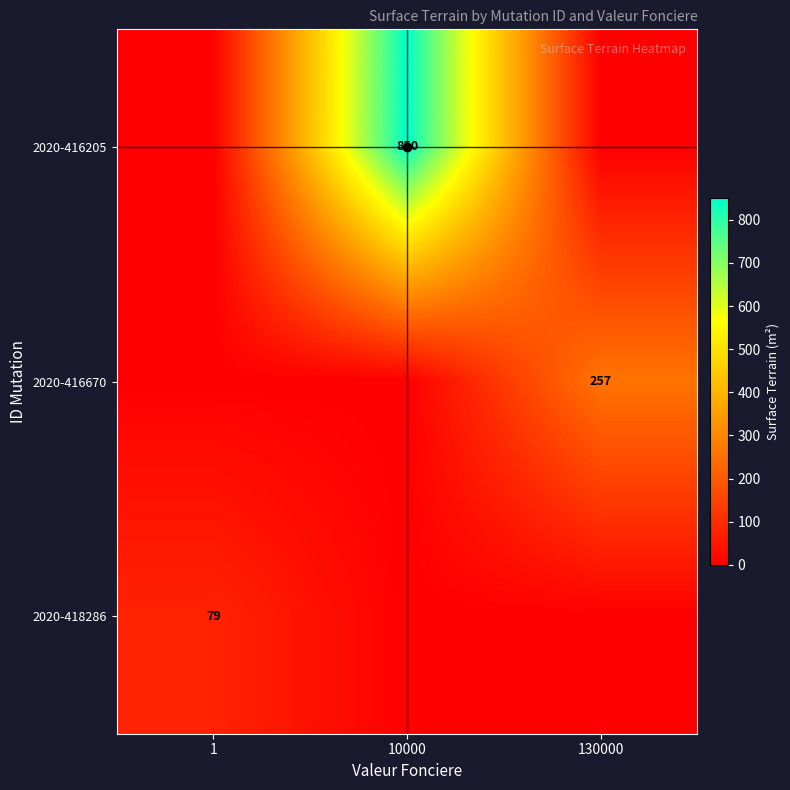

Is it true that 2020-416670 equals 100 at 130000?

False